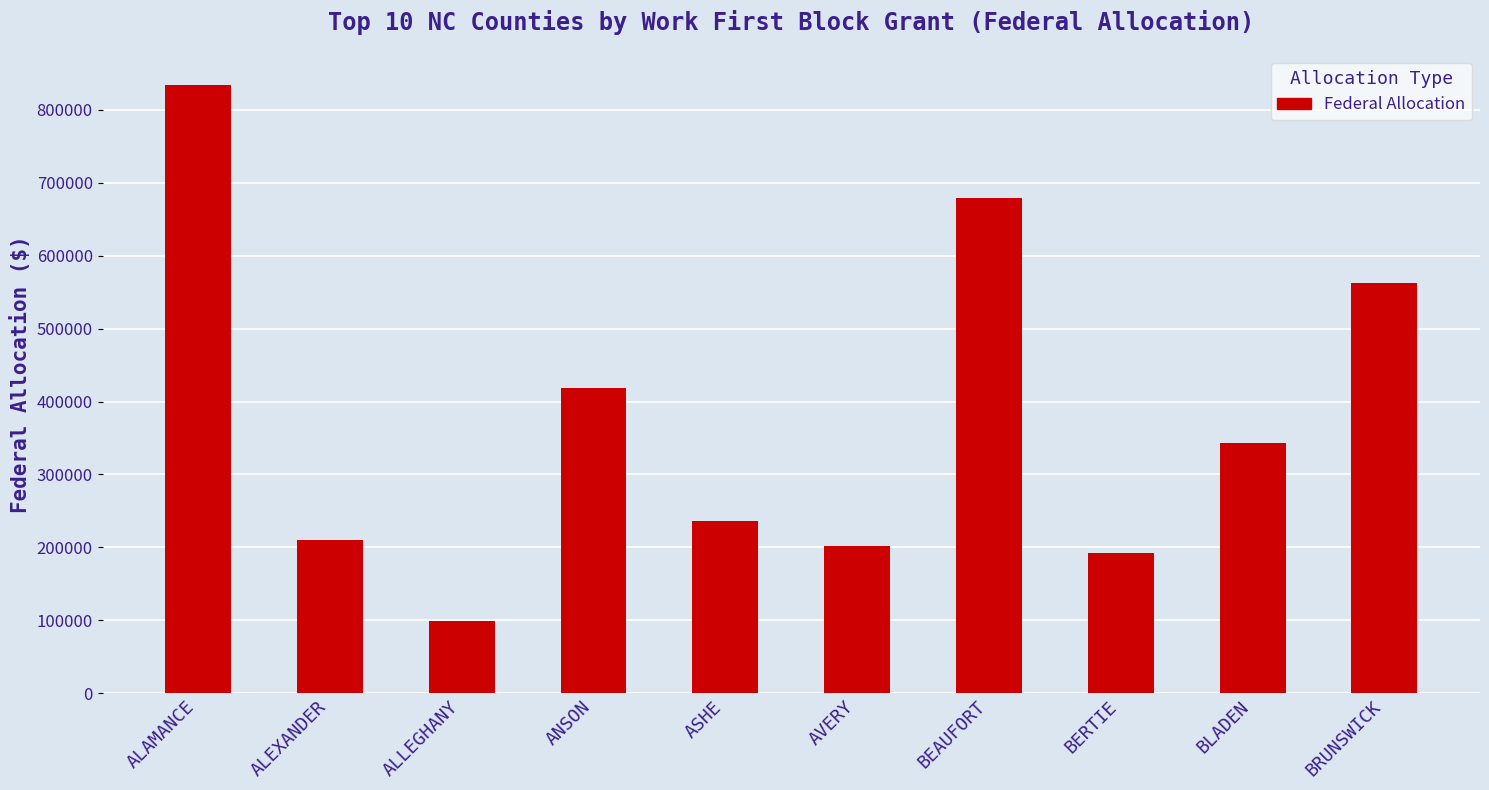

What is the change in value from ALAMANCE to ALLEGHANY?

-734075